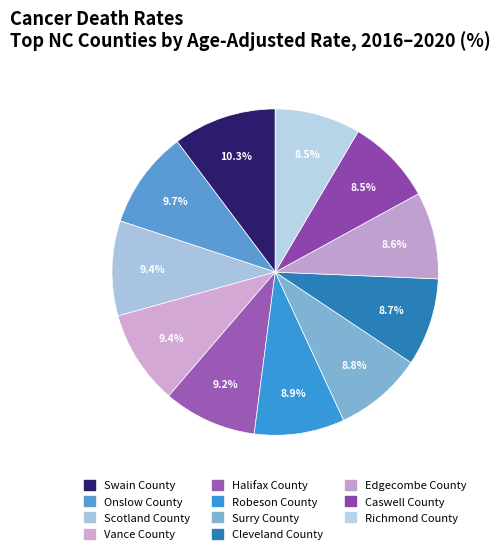

Does Robeson County represent more than half of the total?

No